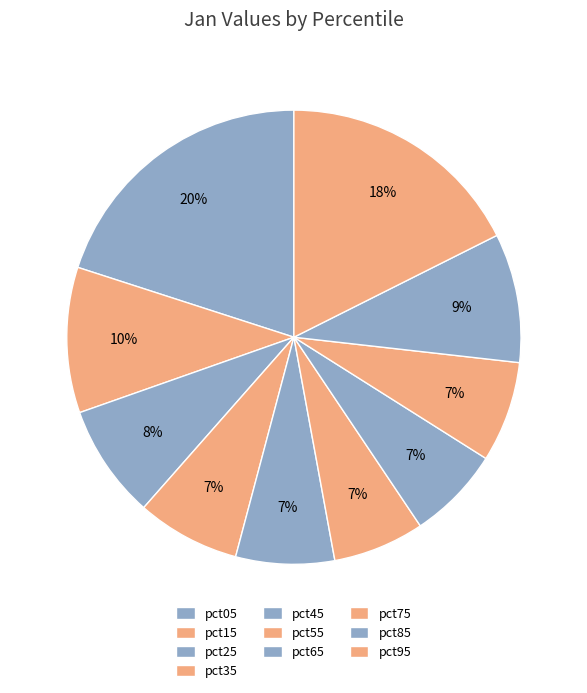

Count the number of slices in the pie.

10